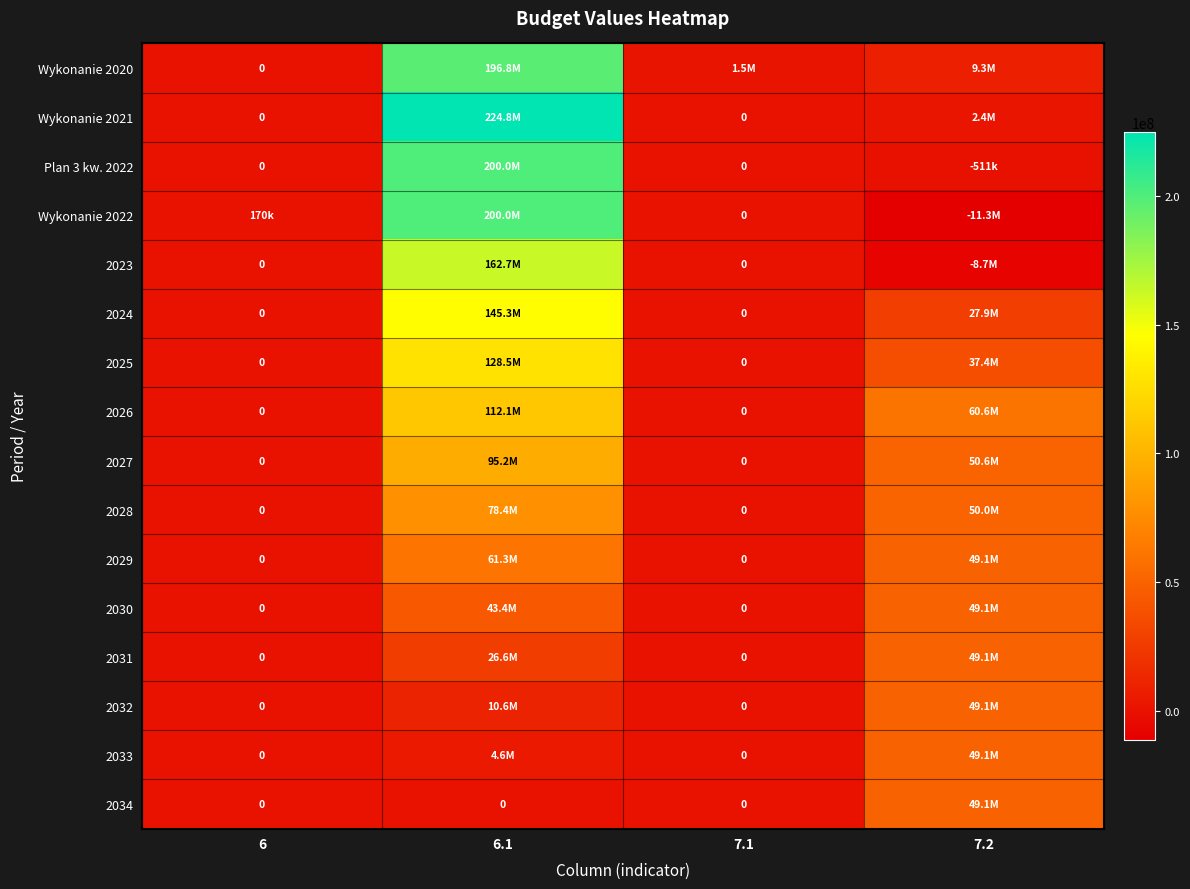

What is the highest value of the 2026 series?

112100000.0